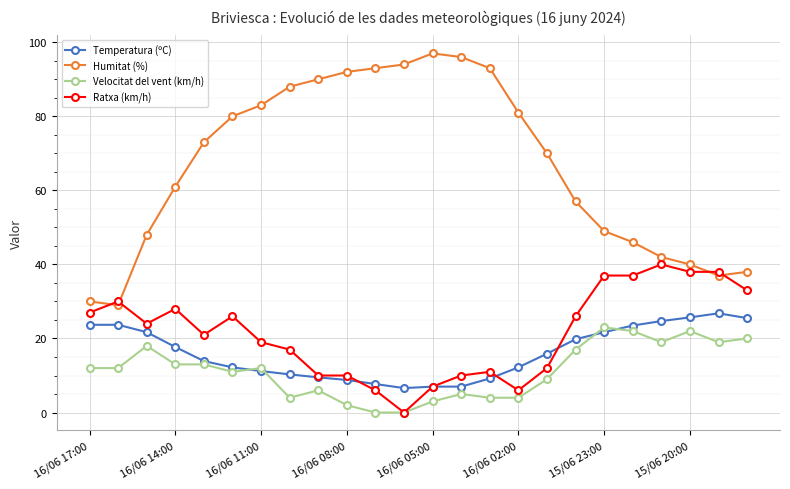

What is the greatest value displayed?

97.0